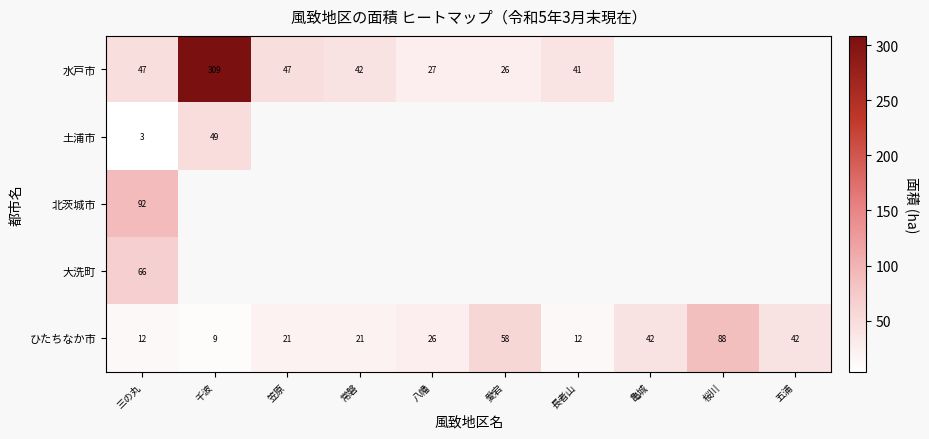

What is the total value across all series at 三の丸?

220.0